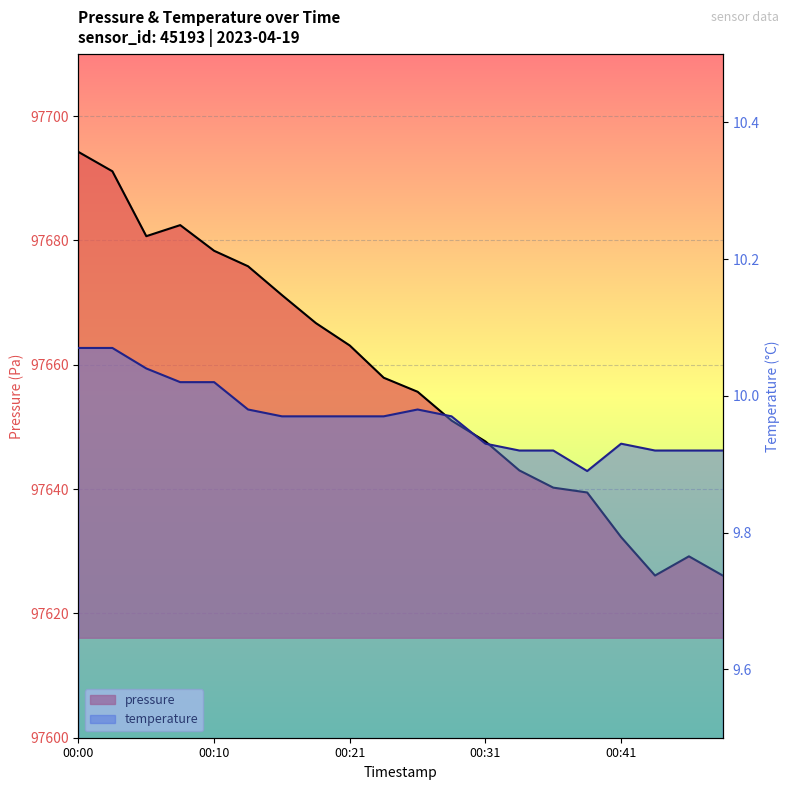

Reading left to right, transcribe all the data shown in this chart.

pressure: 00:00=97694.2	00:03=97691.1	00:05=97680.7	00:08=97682.5	00:10=97678.3	00:13=97675.8	00:15=97671.2	00:18=97666.7	00:21=97663.1	00:23=97657.9	00:26=97655.6	00:28=97651.0	00:31=97647.7	00:33=97643.0	00:36=97640.2	00:39=97639.4	00:41=97632.3	00:44=97626.1	00:46=97629.2	00:49=97626.1
temperature: 00:00=10.1	00:03=10.1	00:05=10.0	00:08=10.0	00:10=10.0	00:13=10.0	00:15=10.0	00:18=10.0	00:21=10.0	00:23=10.0	00:26=10.0	00:28=10.0	00:31=9.9	00:33=9.9	00:36=9.9	00:39=9.9	00:41=9.9	00:44=9.9	00:46=9.9	00:49=9.9